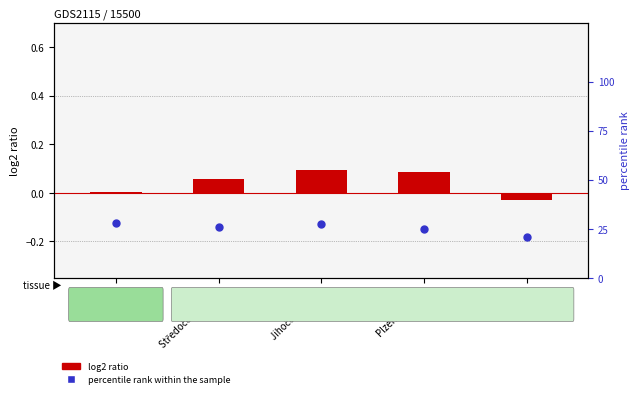

What are all the series names shown in the legend?

log2 ratio, percentile rank within the sample